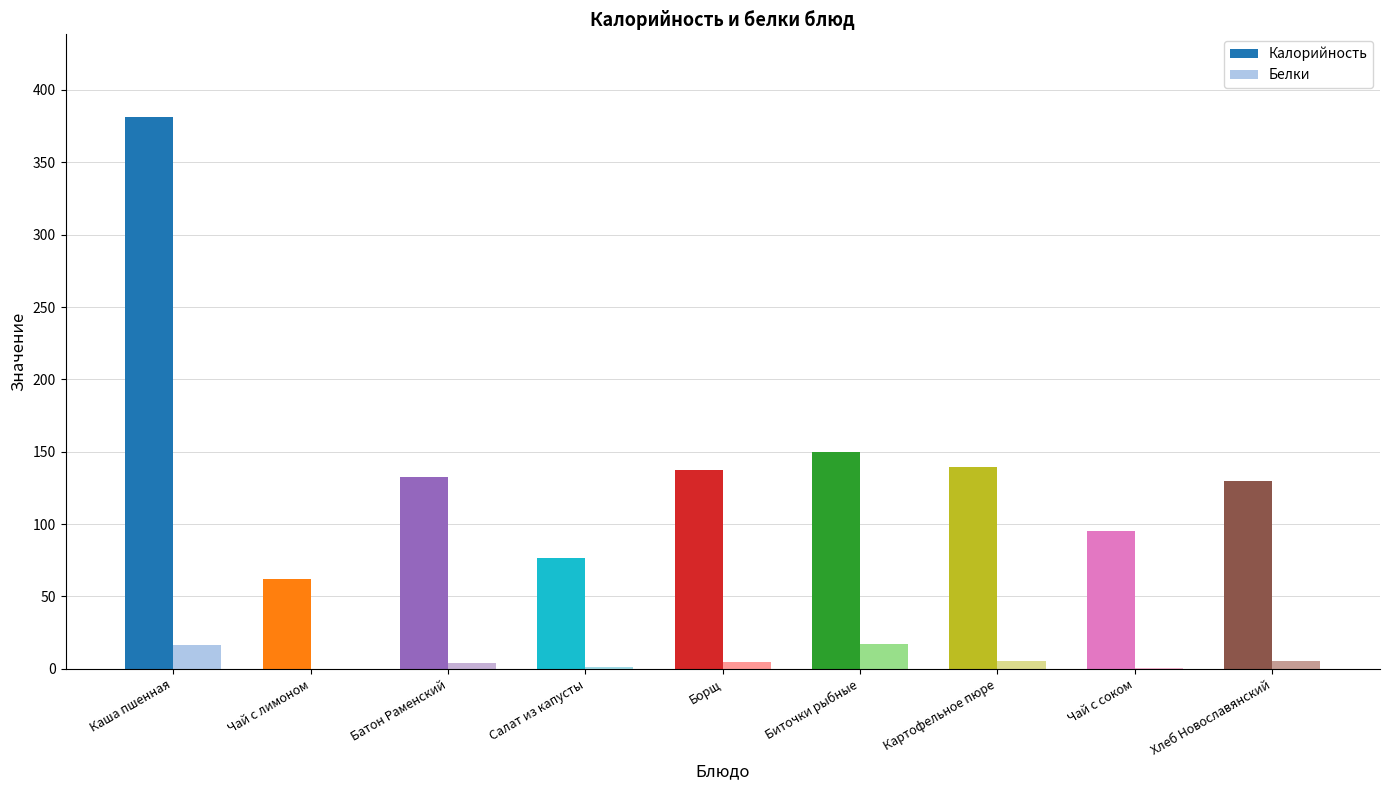

Are the bars horizontal?

No